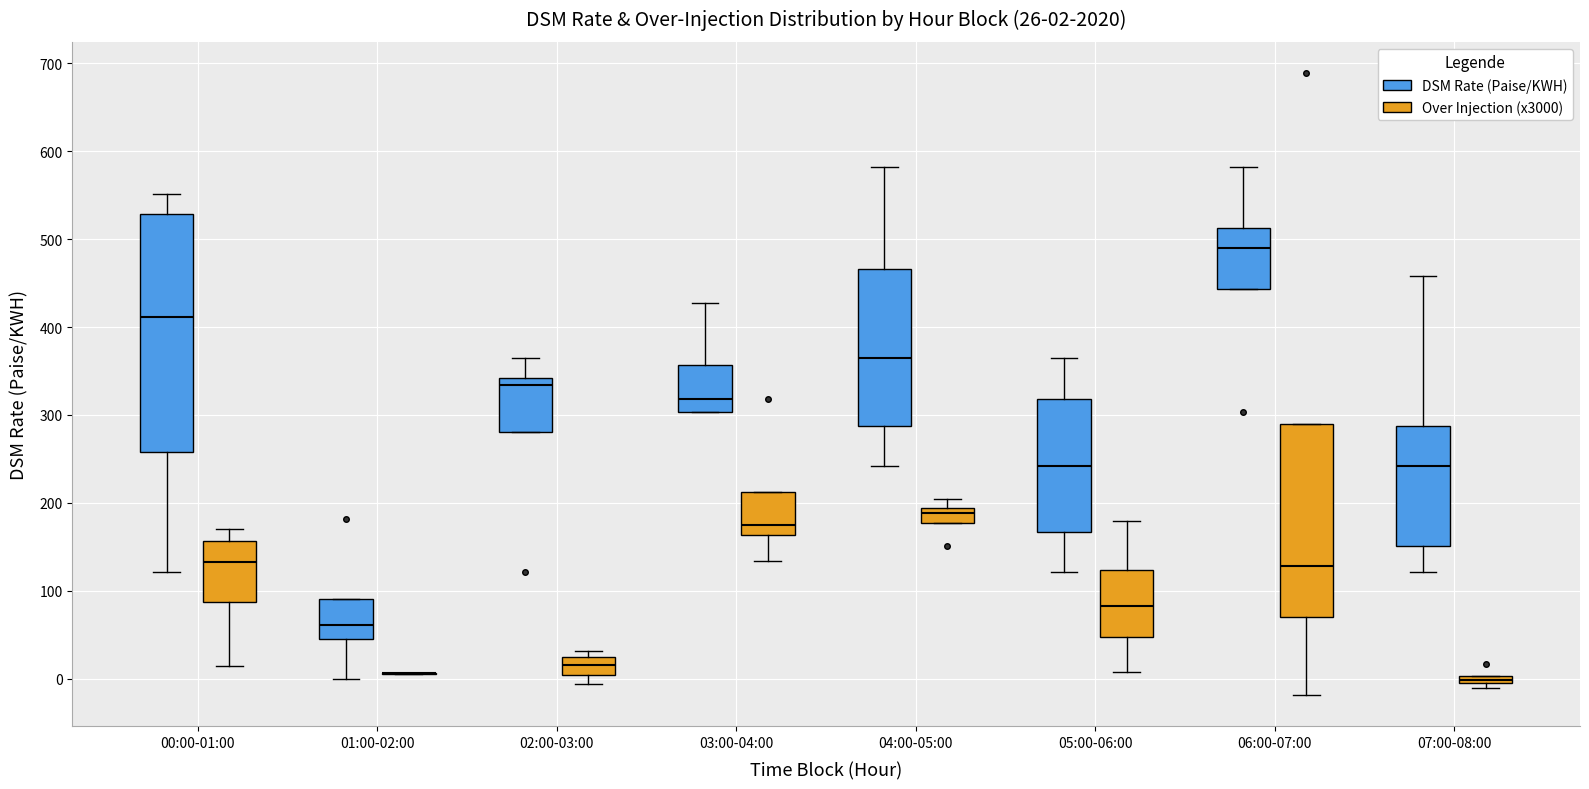

Which box is the tallest, from its lower edge to its upper edge?

00:00-01:00 (DSM Rate (Paise/KWH))